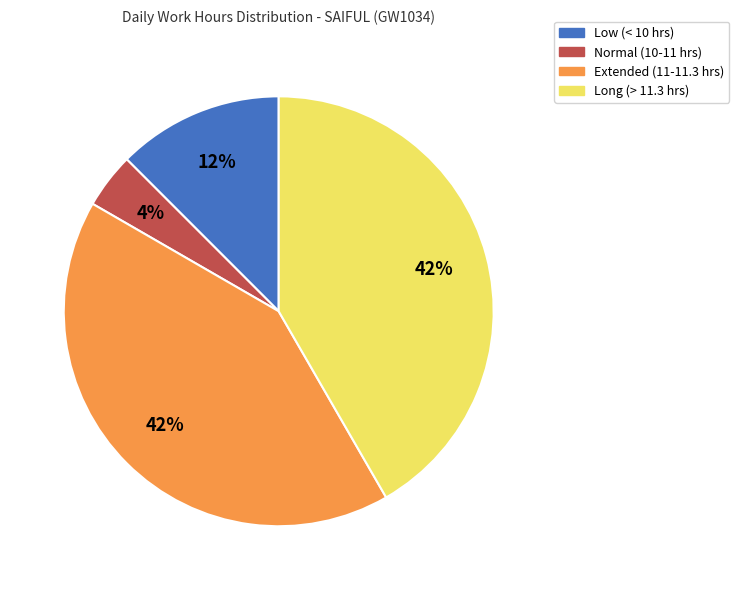

What percentage is the Long (> 11.3 hrs) slice, to the nearest percent?

42%